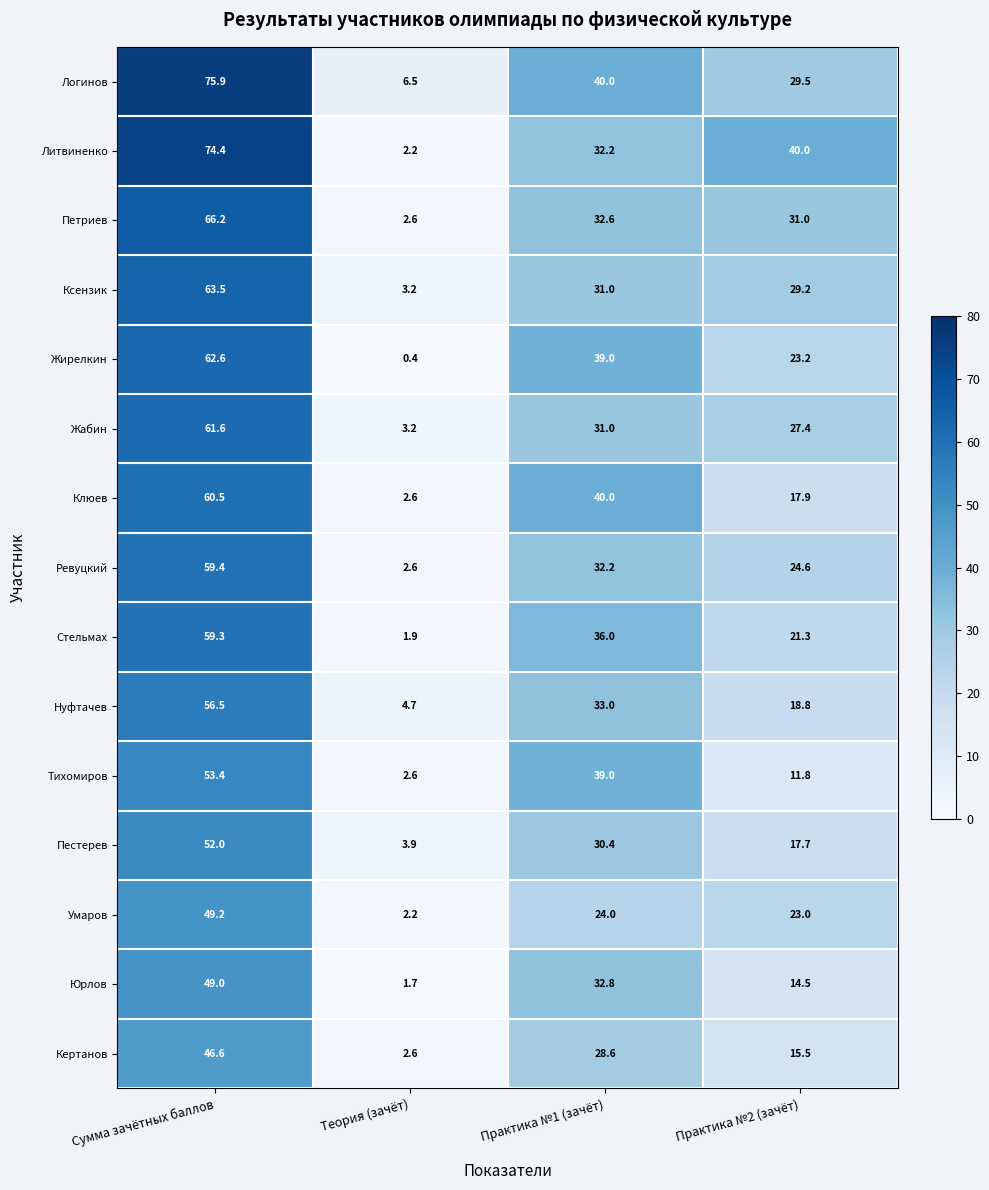

What is the smallest value displayed?

0.4